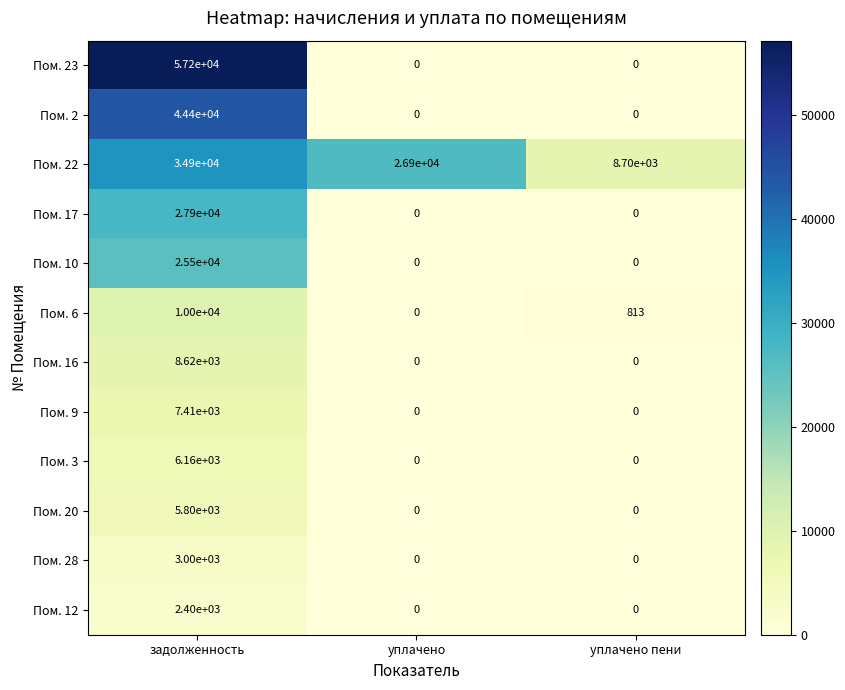

Which series changed the most between уплачено and уплачено пени?

Пом. 22